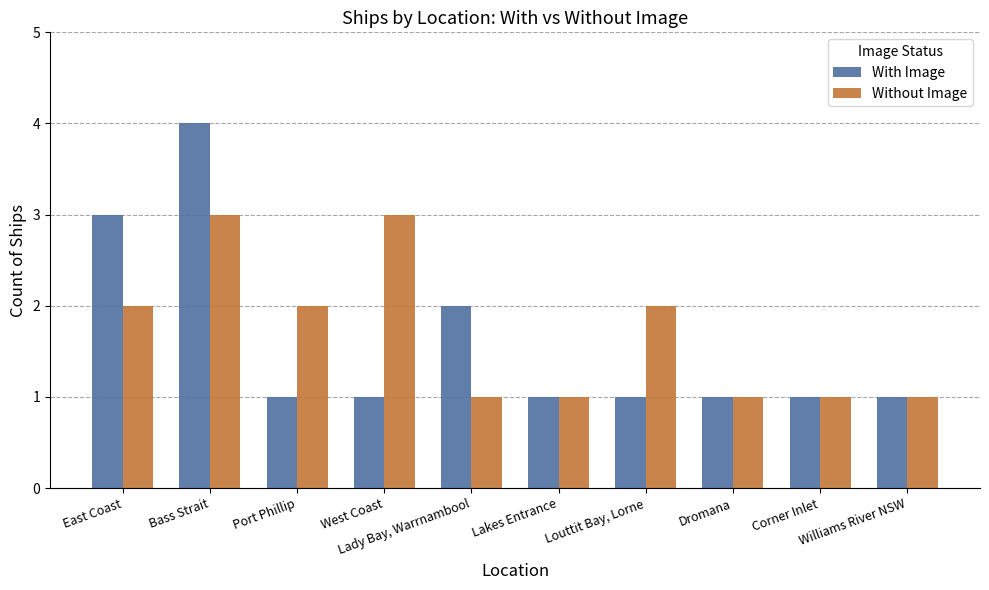

What is the total value across all series at East Coast?

5